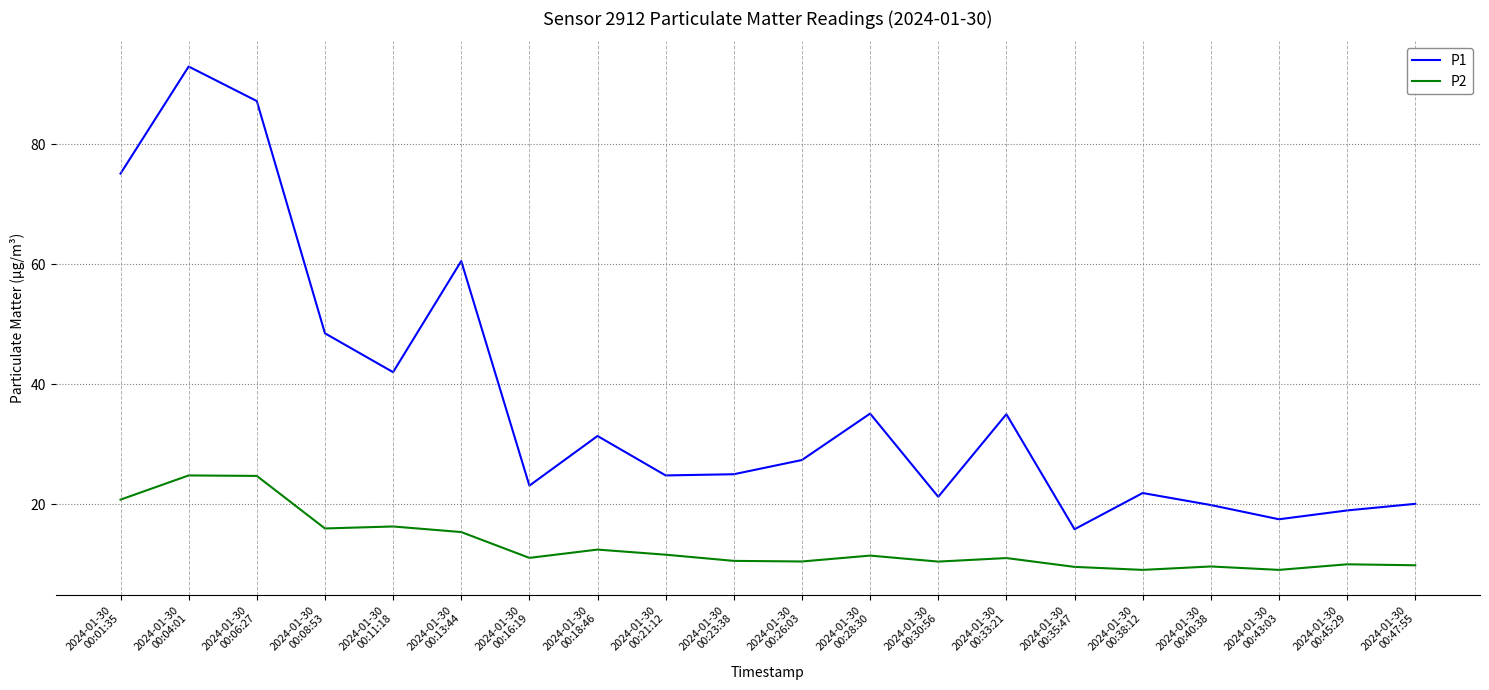

What are all the series names shown in the legend?

P1, P2